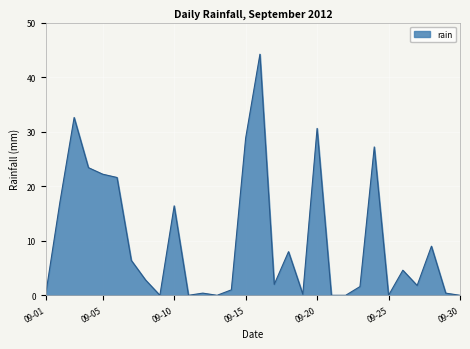

What is the maximum value shown in the chart?

44.2